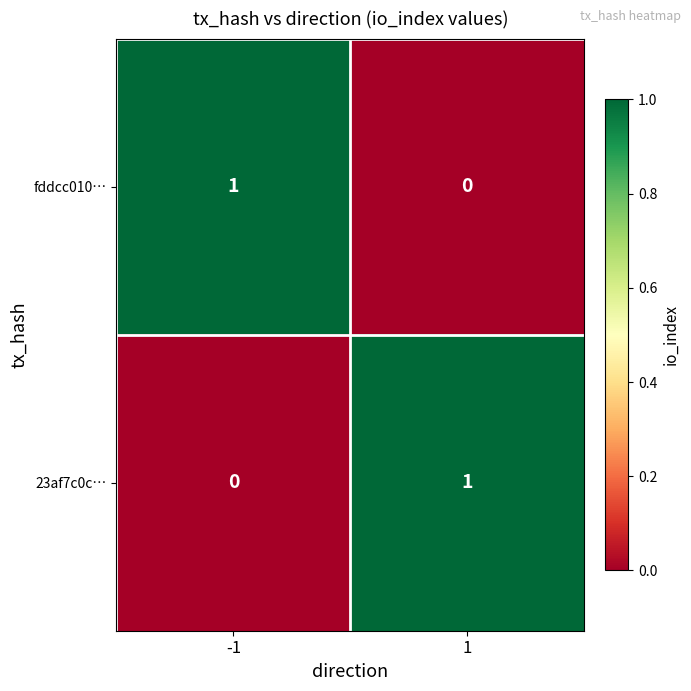

Rank the categories by fddcc010… value from lowest to highest.

1, -1